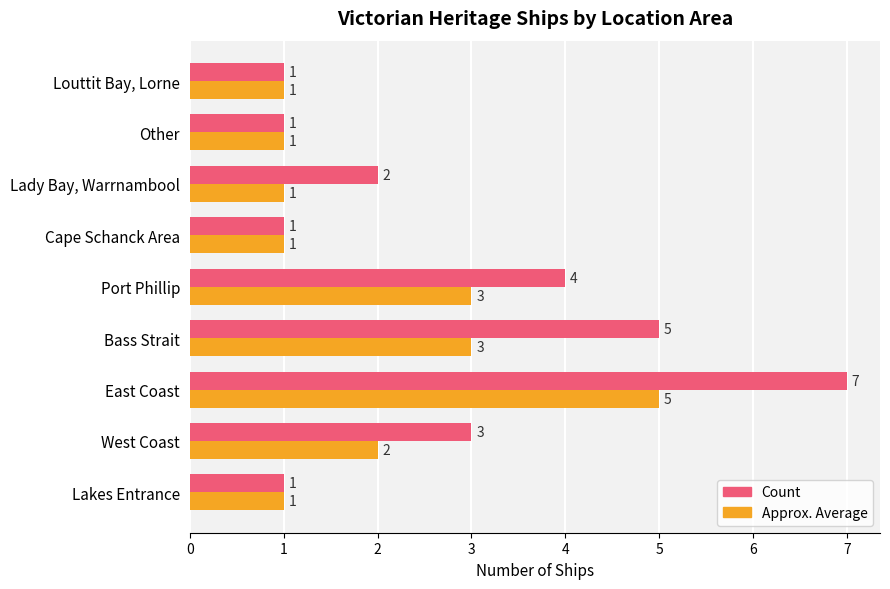

Which category has the highest value across all series?

East Coast